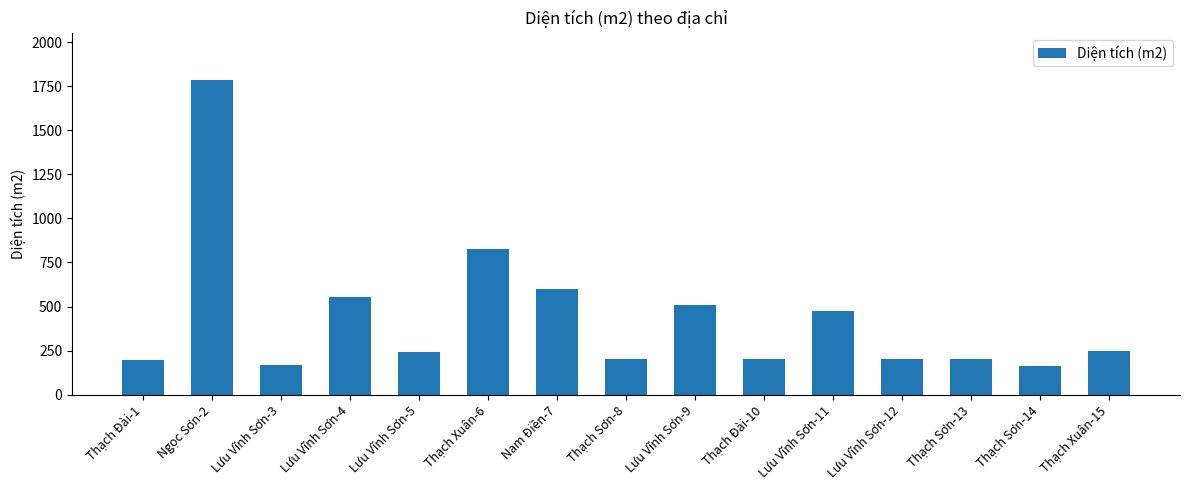

What is the ratio of the value at Thạch Sơn-8 to the value at Lưu Vĩnh Sơn-3?

1.2